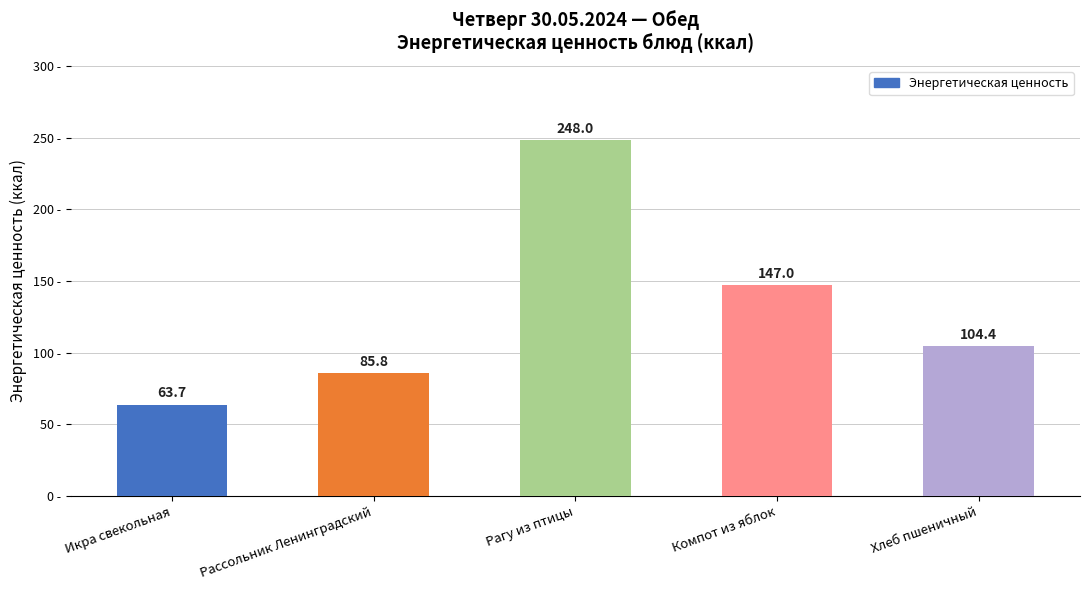

How many data points are above 104?

3